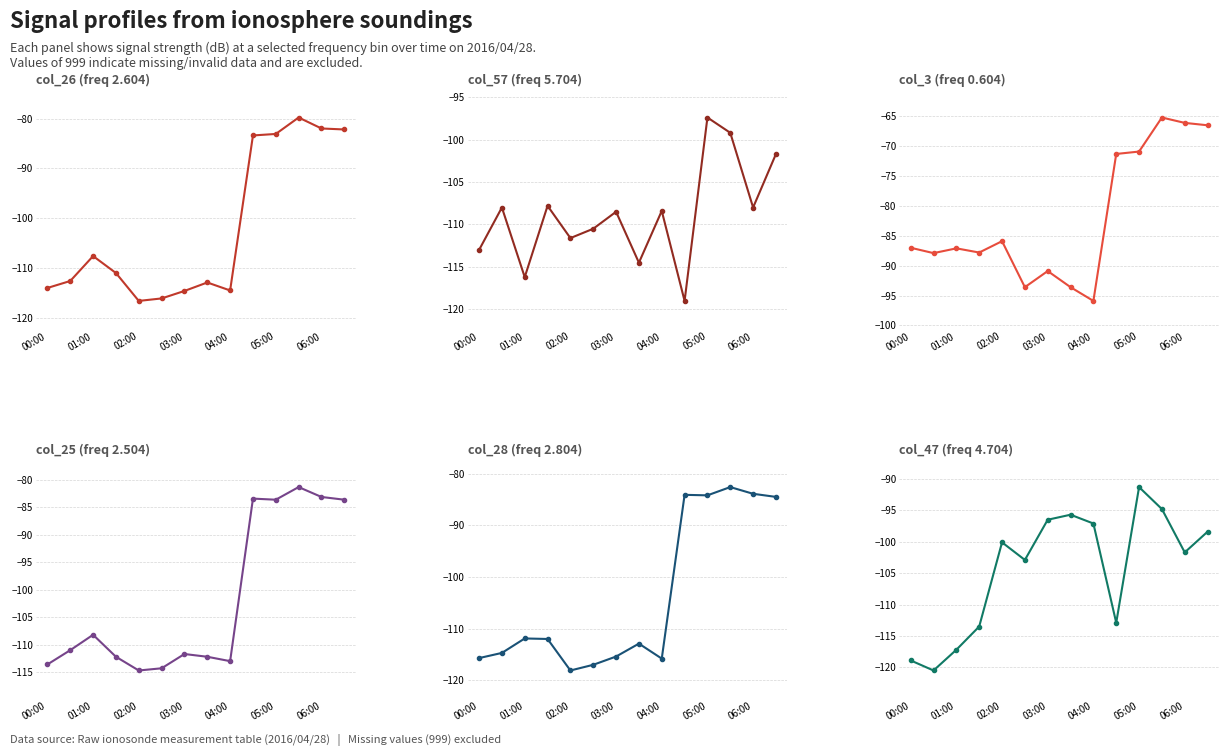

True or false: col_3 (0.604) and col_26 (2.604) intersect in this chart.

False